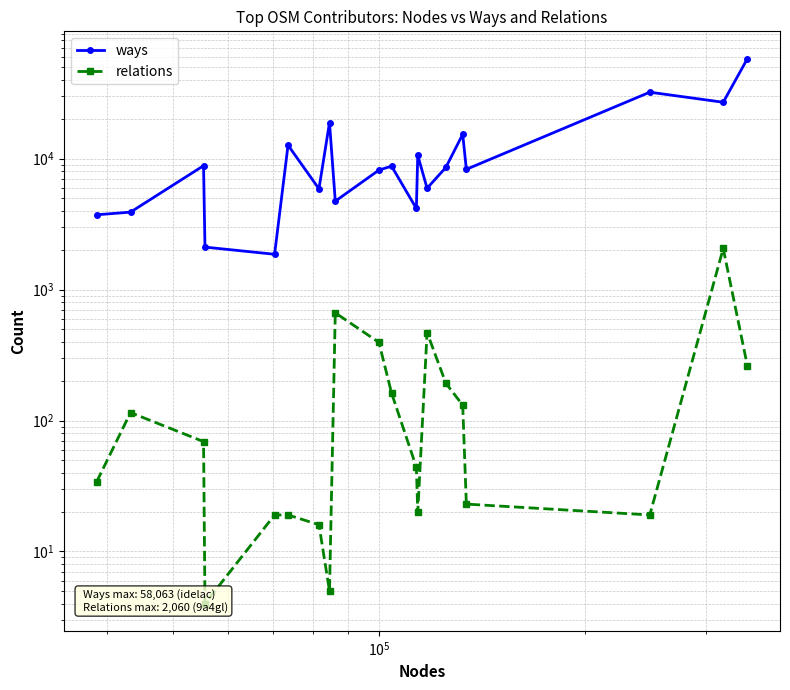

How many values in the relations series are below 69?

10